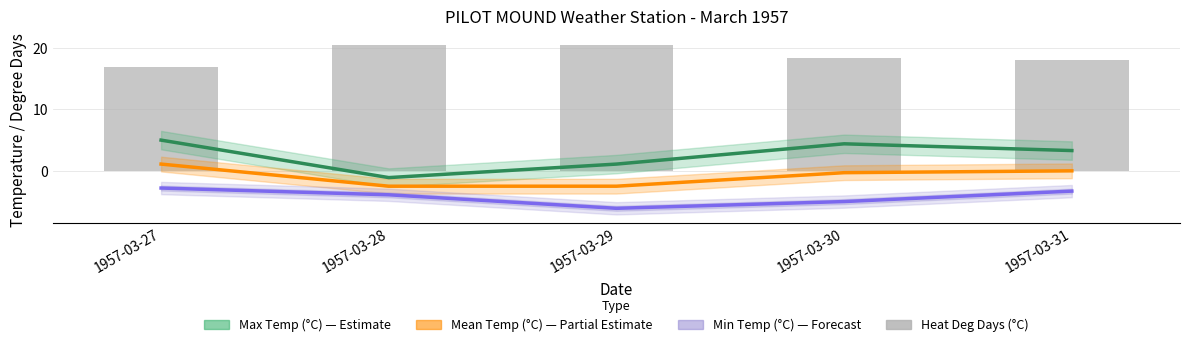

What is the value of the Min Temp (°C) bar at the 1st from the left?

-2.8